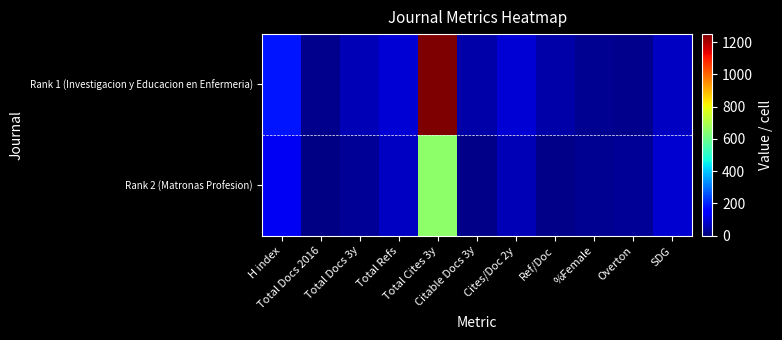

At how many categories does at least one series exceed 1143?

1